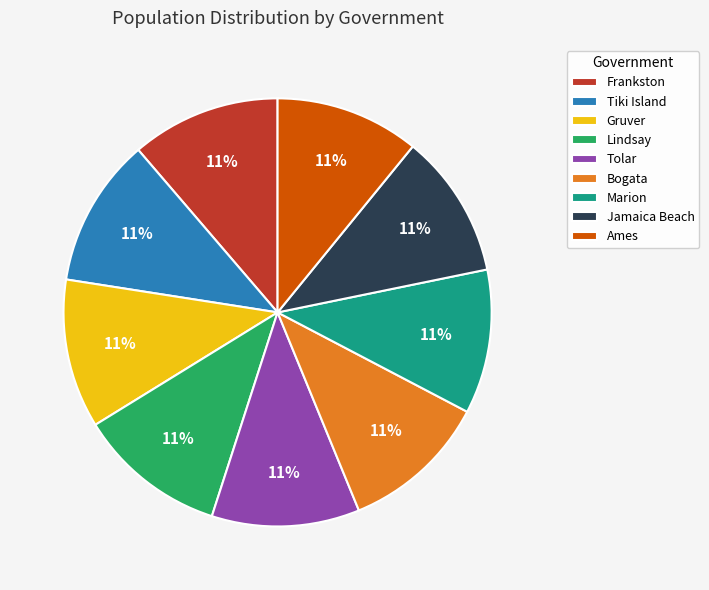

What percentage is the Lindsay slice, to the nearest percent?

11%